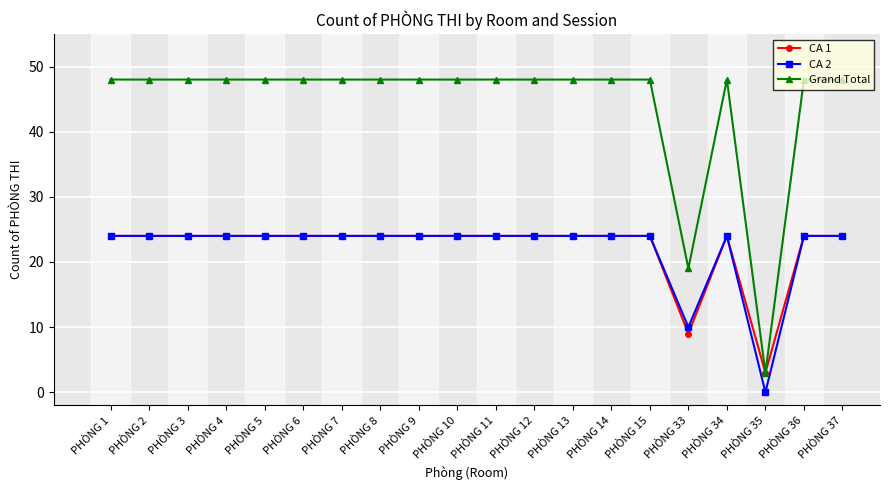

True or false: CA 2 has more than 0 points higher than both neighbors.

True